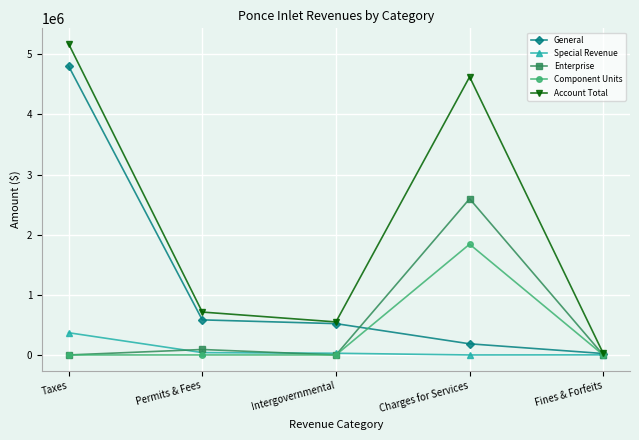

What is the label of the 2nd point from the right?

Charges for Services